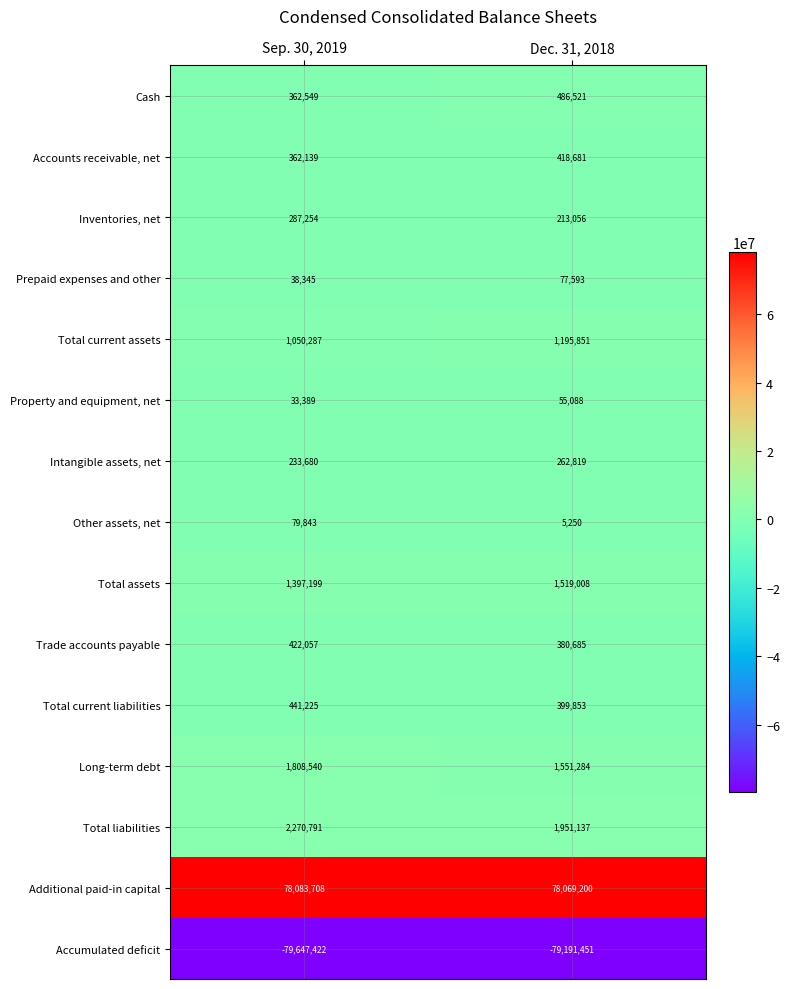

True or false: Accounts receivable, net has a value of 418681 at Dec. 31, 2018.

True